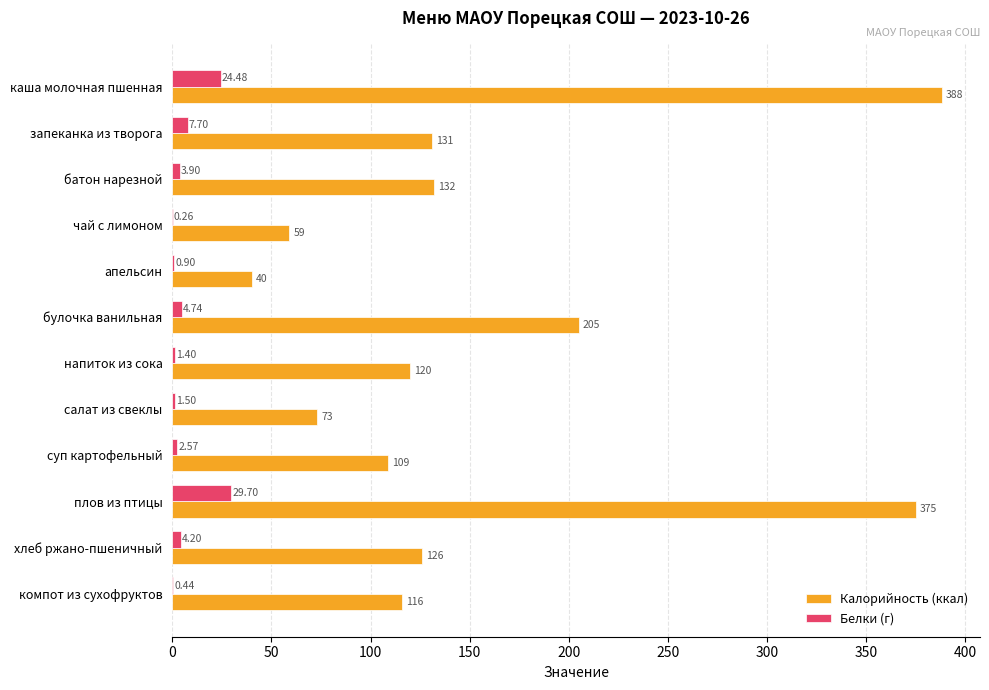

What is the sum of all Калорийность (ккал) values?

1874.0